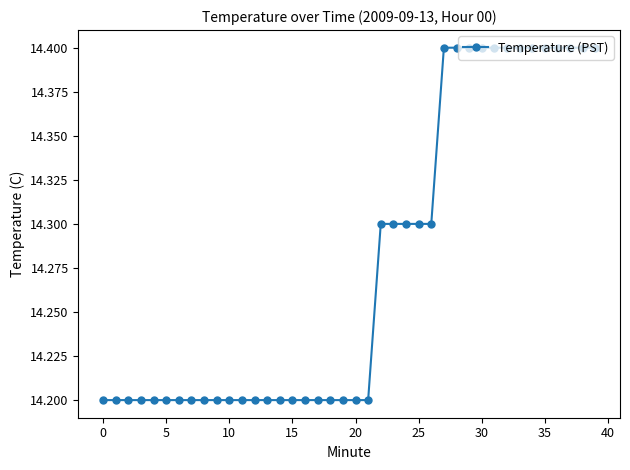

What is the greatest value displayed?

14.4